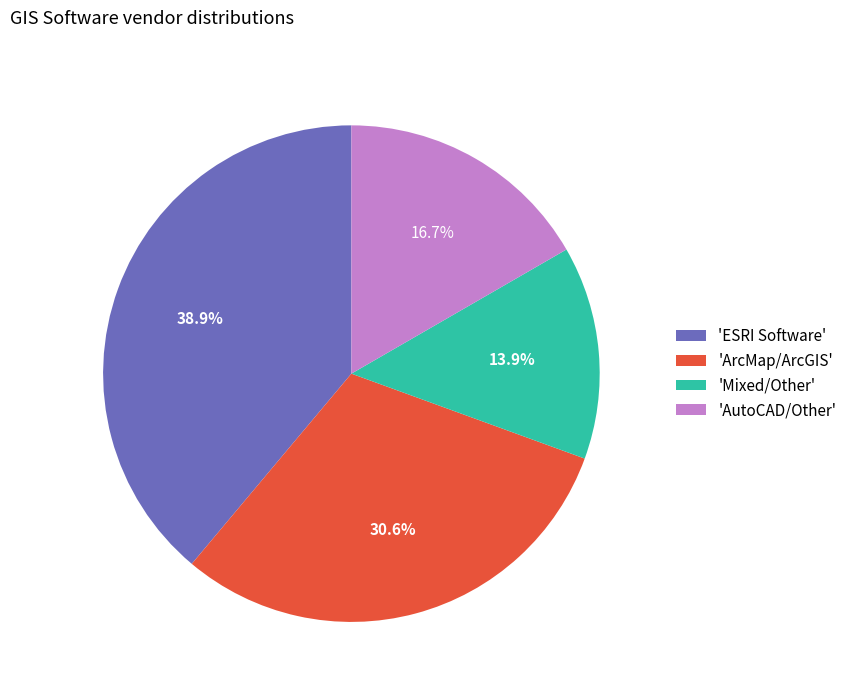

Rank the categories by value from highest to lowest.

'ESRI Software', 'ArcMap/ArcGIS', 'AutoCAD/Other', 'Mixed/Other'